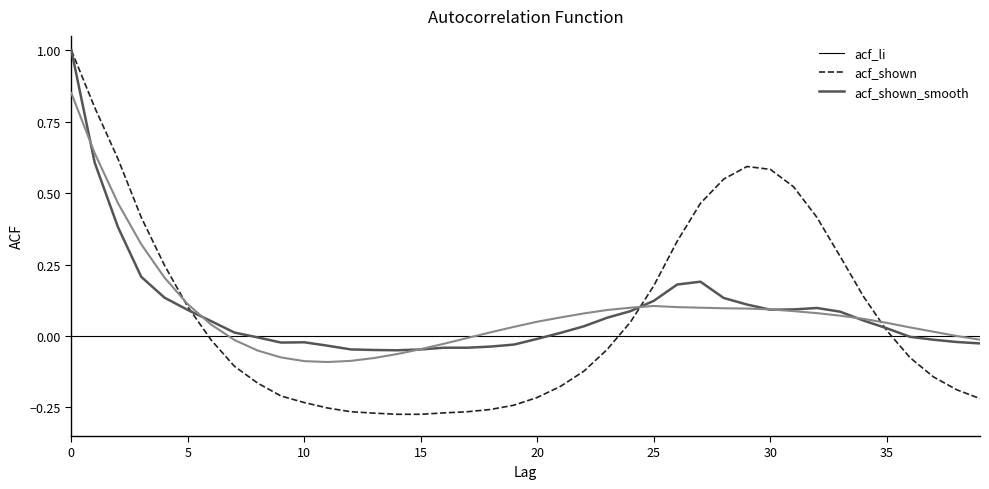

Which series has the largest range (max minus min)?

acf_li